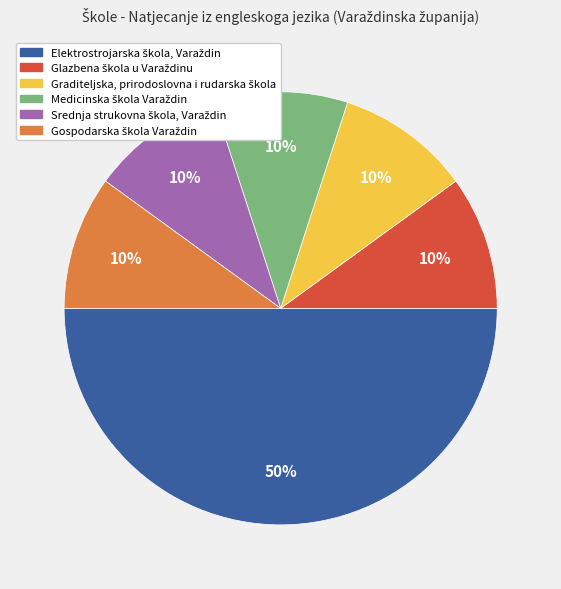

To the nearest percent, what is the average slice percentage?

17%